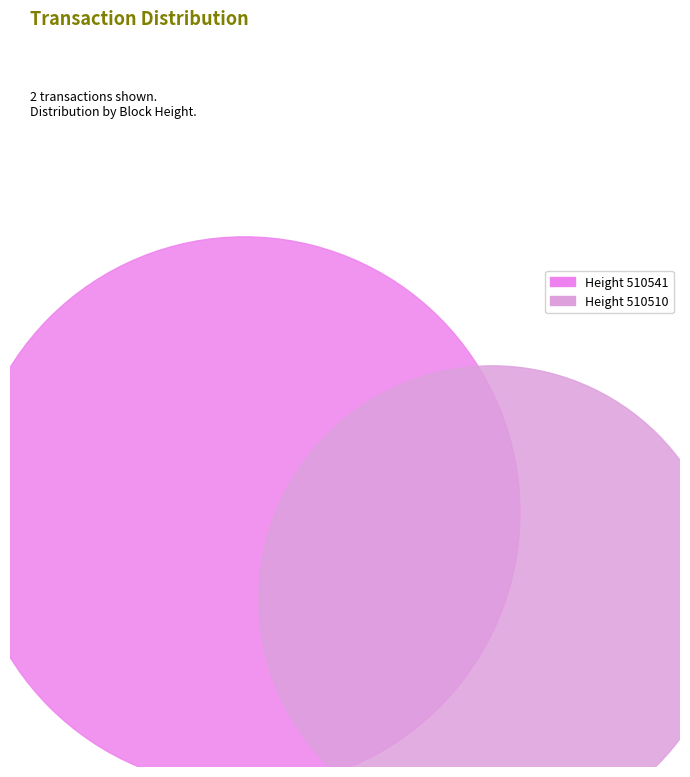

Between 510510 and 510541, which is larger?

510541